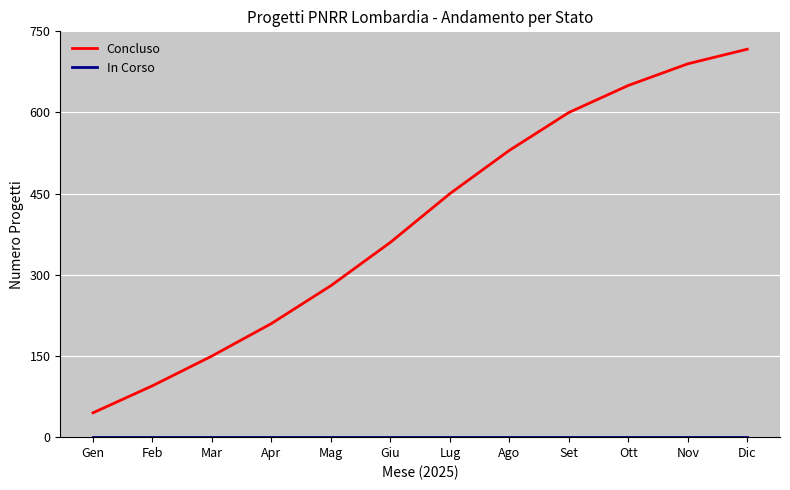

Which series has the largest range (max minus min)?

Concluso